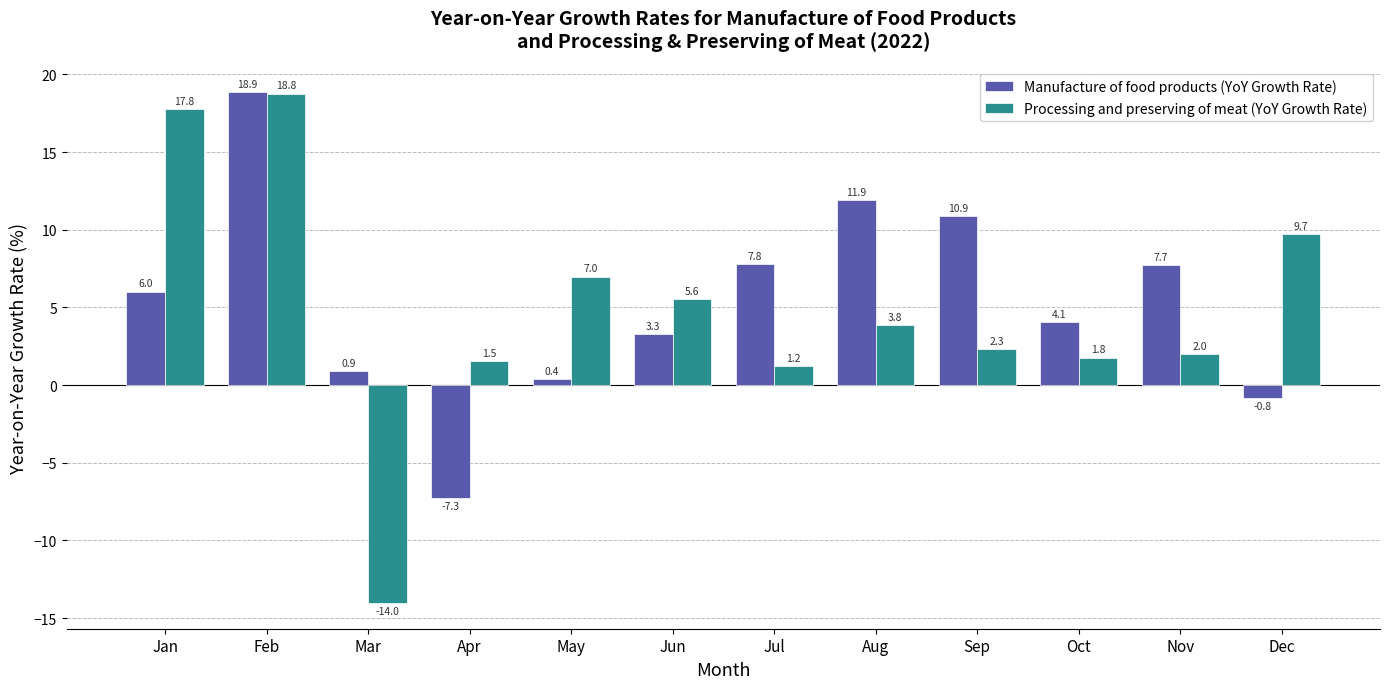

Rank the series at Nov from lowest to highest value.

Processing and preserving of meat (YoY Growth Rate), Manufacture of food products (YoY Growth Rate)